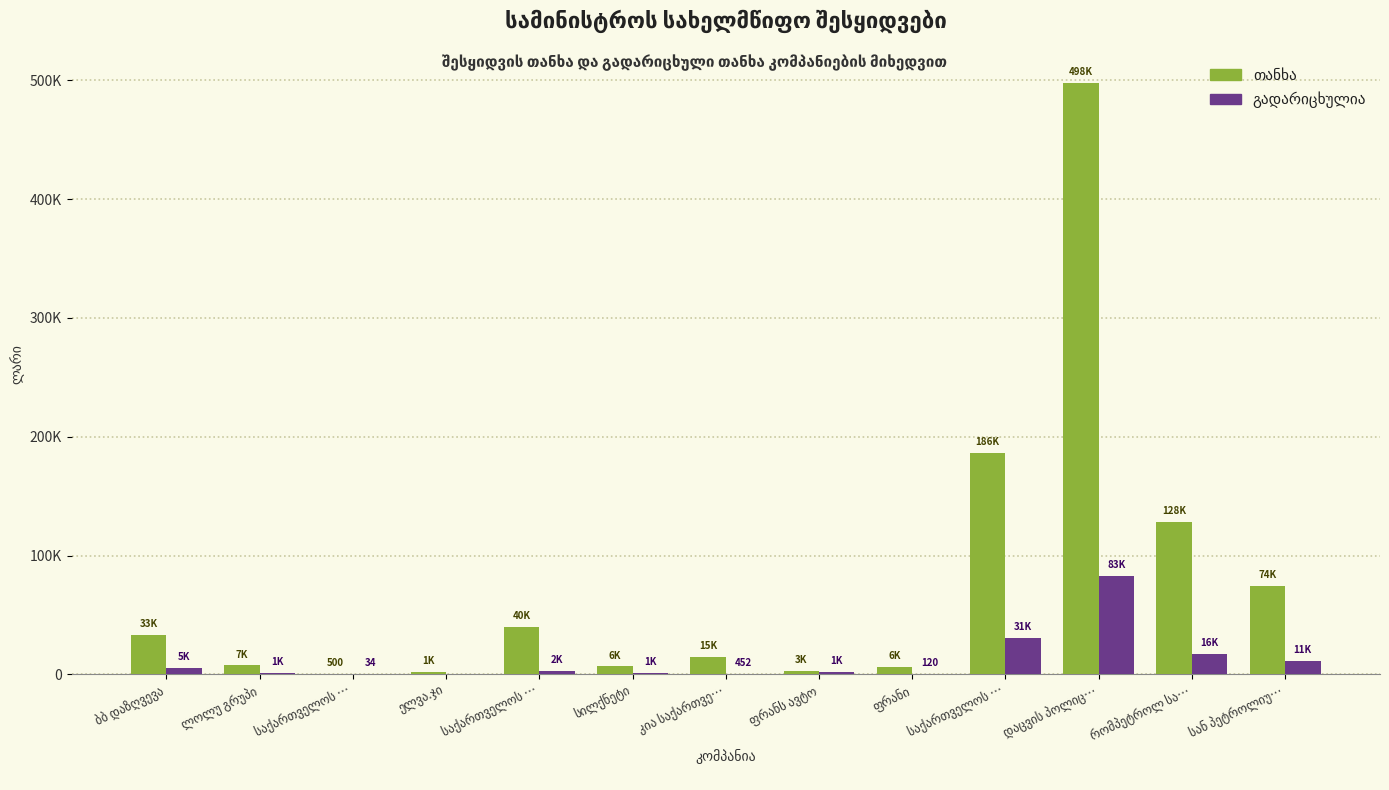

Which label corresponds to the largest value in the chart?

დაცვის პოლიც…